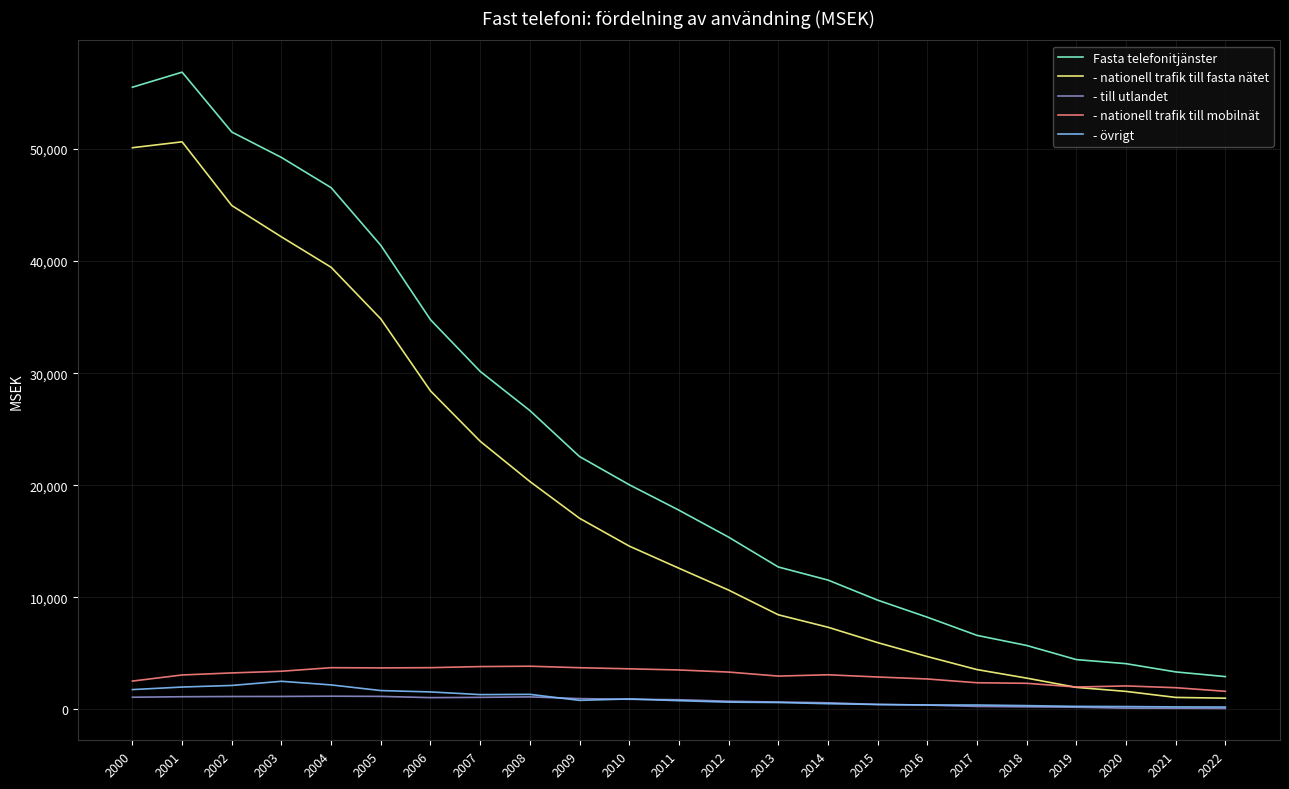

At which category does the chart reach its peak across all series?

2001